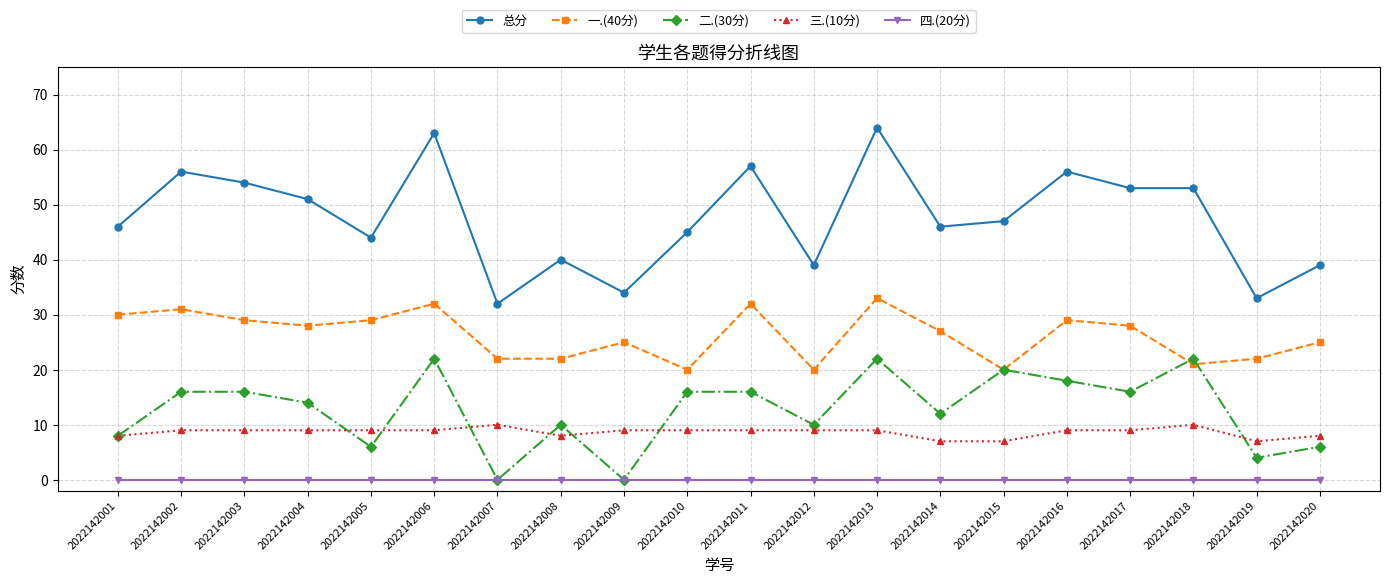

At which label does 一.(40分) reach its peak?

2022142013